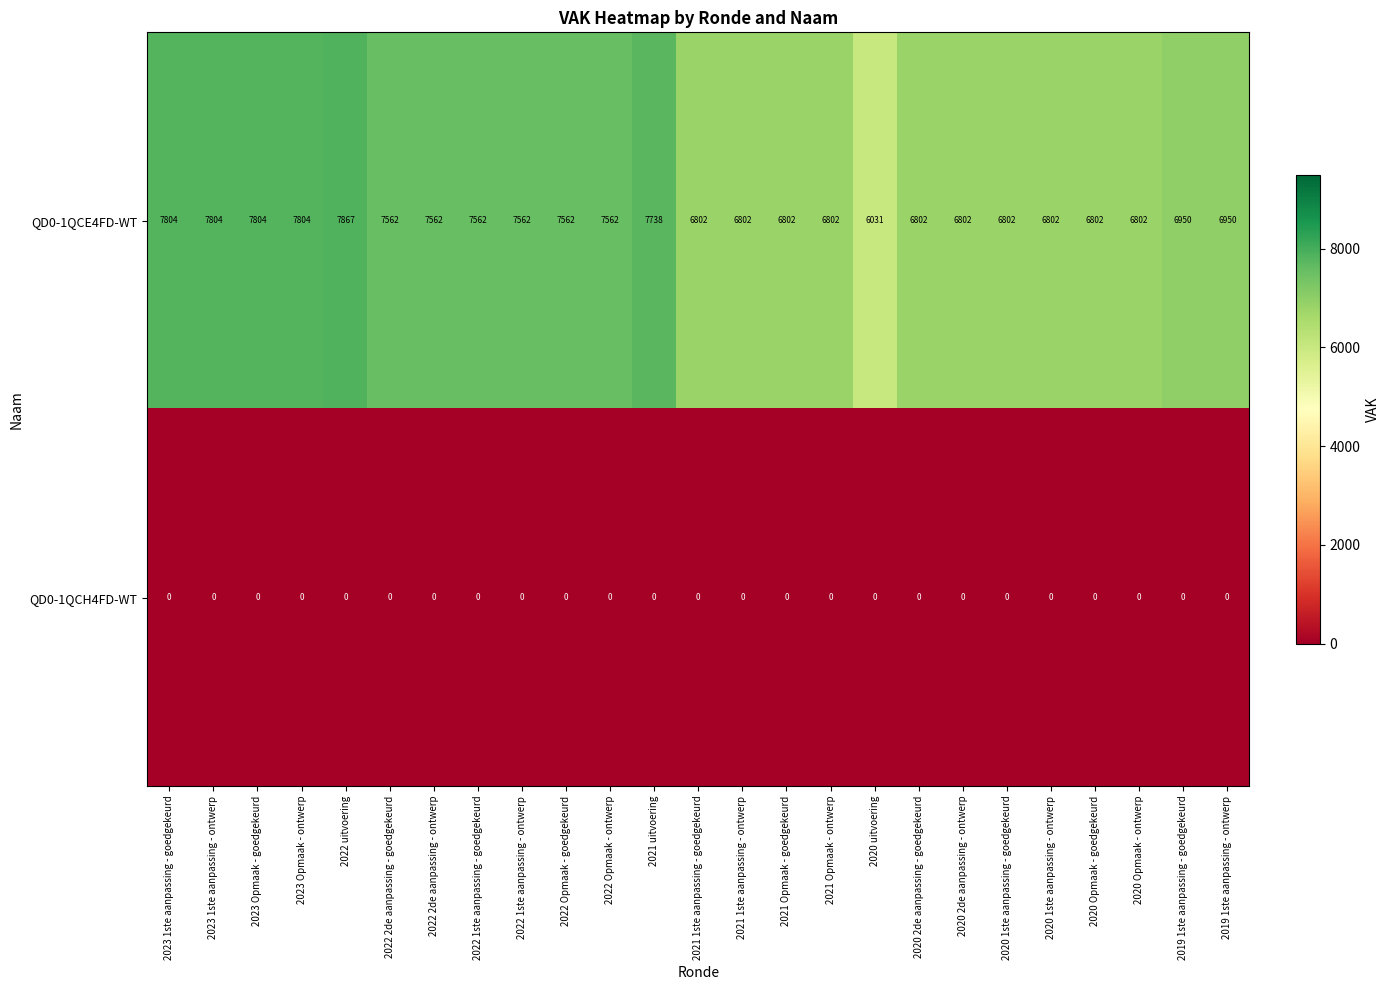

How many data points in QD0-1QCE4FD-WT are less than 6950?

11